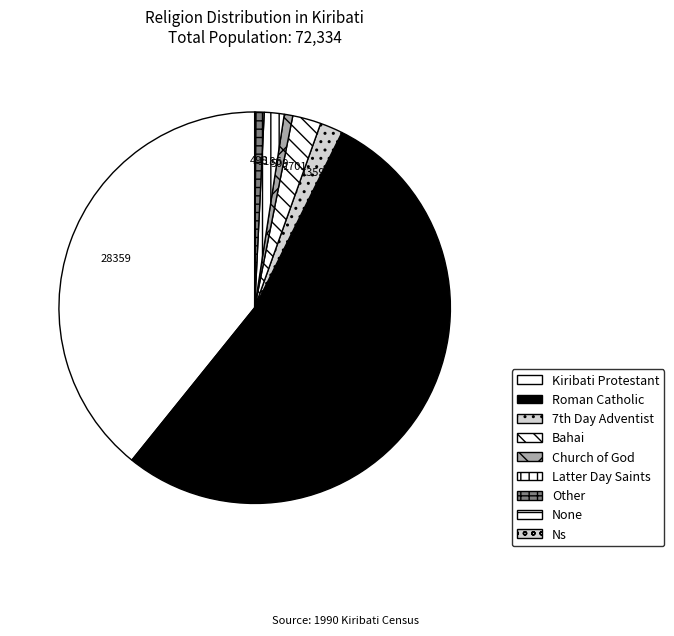

How many slices are in this pie chart?

9